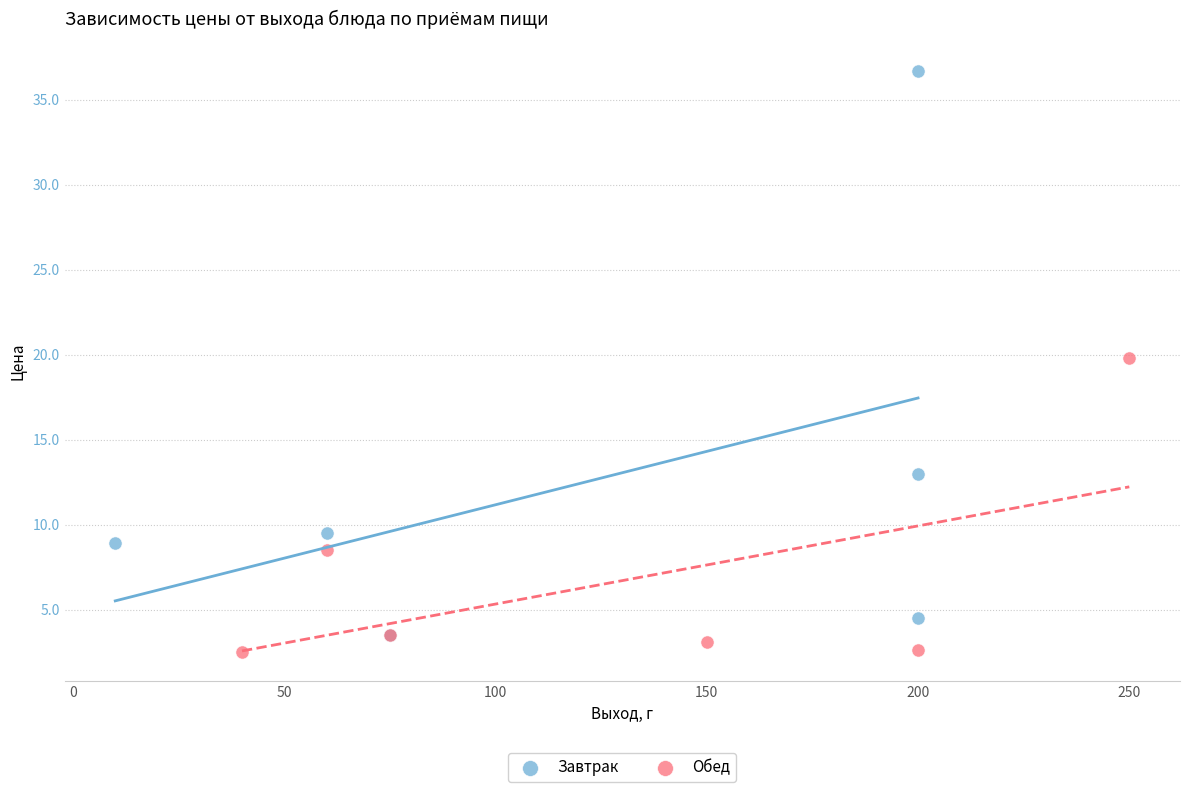

What are all the series names shown in the legend?

Завтрак, Обед